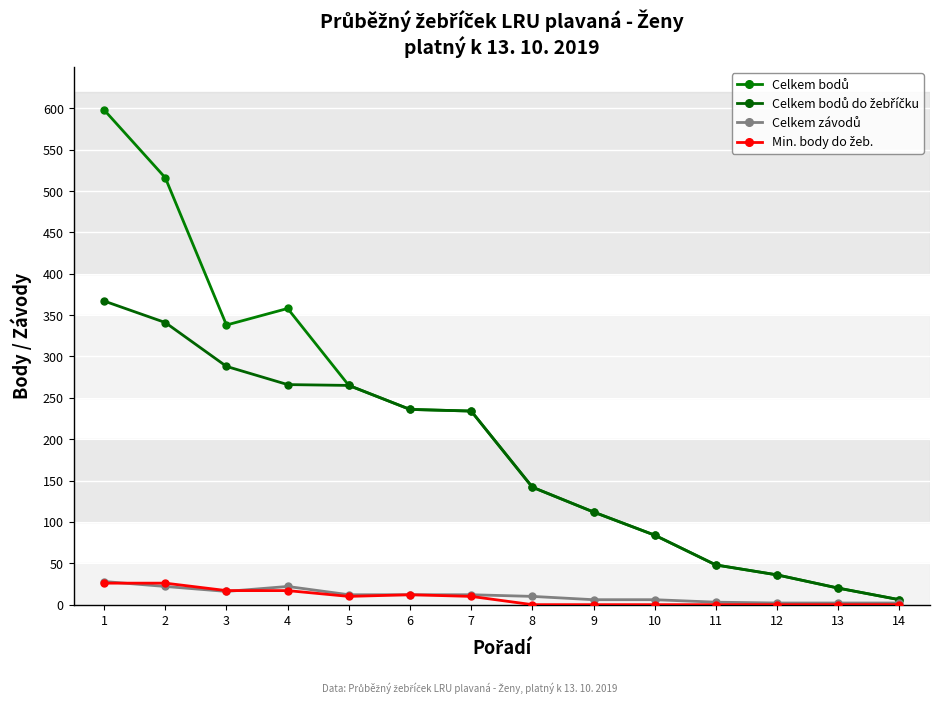

True or false: Celkem bodů do žebříčku has more than 0 points higher than both neighbors.

False